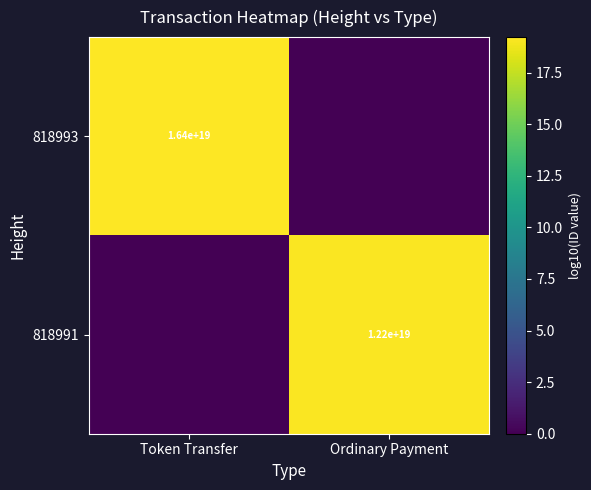

What is the total value across all series at Token Transfer?

19.2